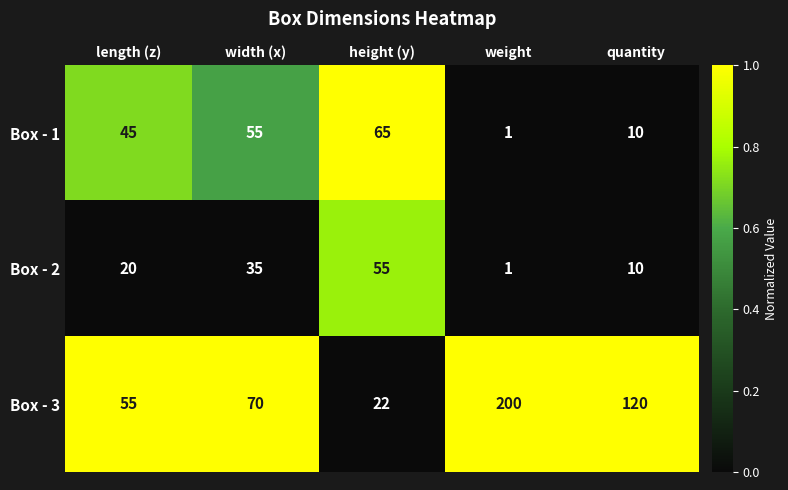

Is it true that Box - 1 equals 10 at quantity?

True